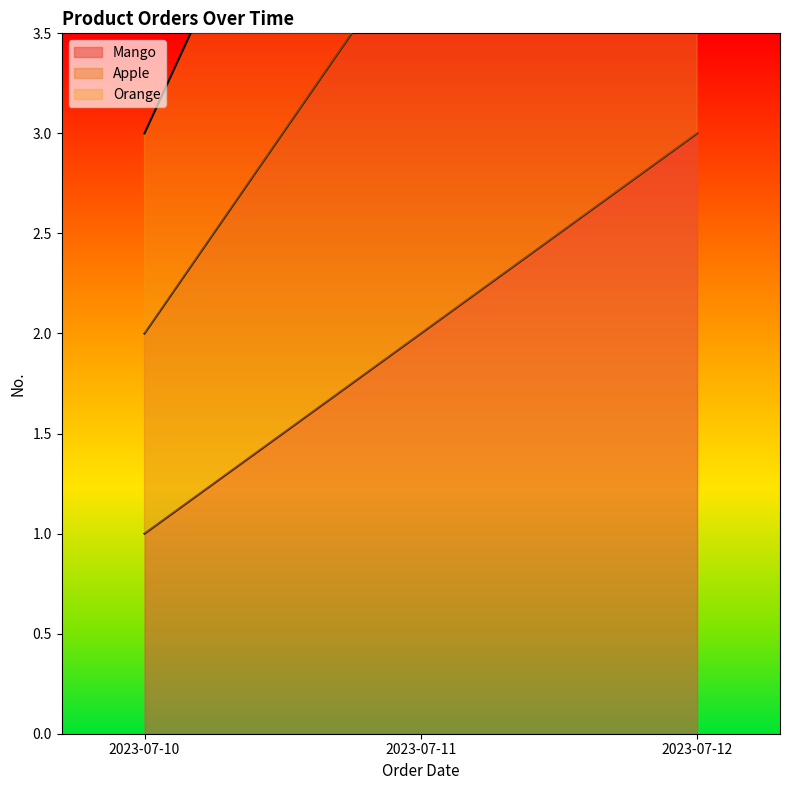

Reading left to right, transcribe all the data shown in this chart.

Mango: 2023-07-10=1	2023-07-11=2	2023-07-12=3
Apple: 2023-07-10=2	2023-07-11=4	2023-07-12=6
Orange: 2023-07-10=3	2023-07-11=6	2023-07-12=9